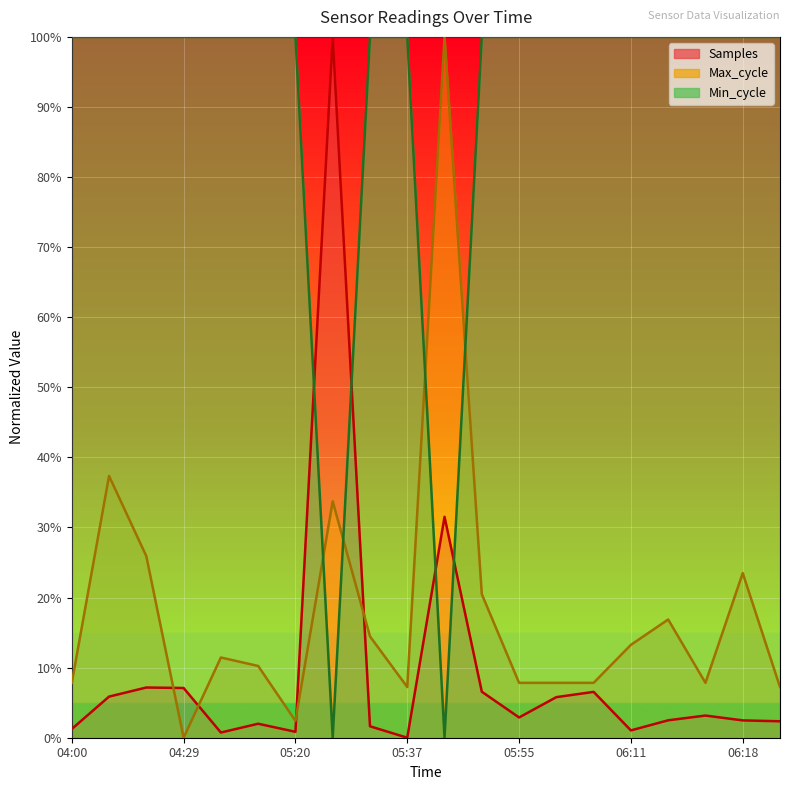

What is the label of the 12th point from the left?

05:45